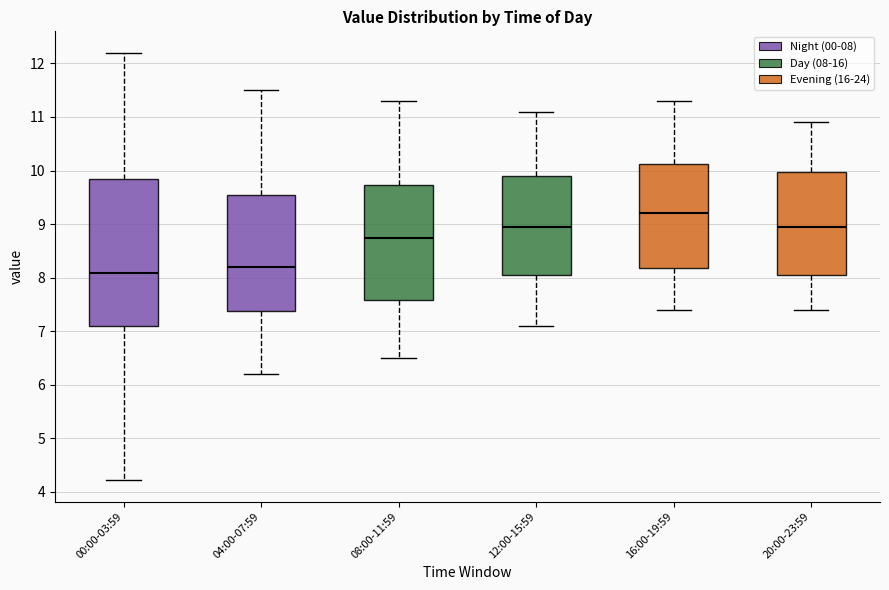

Reading left to right, transcribe this box plot: for each box, give where its median line is, the range the box spans, and where its two whiskers end, as read against the y-axis. The values are not printed on the chart, so give them approximately, as read against the axis.

00:00-03:59: median 8.1, box 7.1 to 9.8, whiskers 4.2 to 12.2
04:00-07:59: median 8.2, box 7.4 to 9.6, whiskers 6.2 to 11.5
08:00-11:59: median 8.8, box 7.6 to 9.7, whiskers 6.5 to 11.3
12:00-15:59: median 9.0, box 8.1 to 9.9, whiskers 7.1 to 11.1
16:00-19:59: median 9.2, box 8.2 to 10.1, whiskers 7.4 to 11.3
20:00-23:59: median 9.0, box 8.1 to 10.0, whiskers 7.4 to 10.9